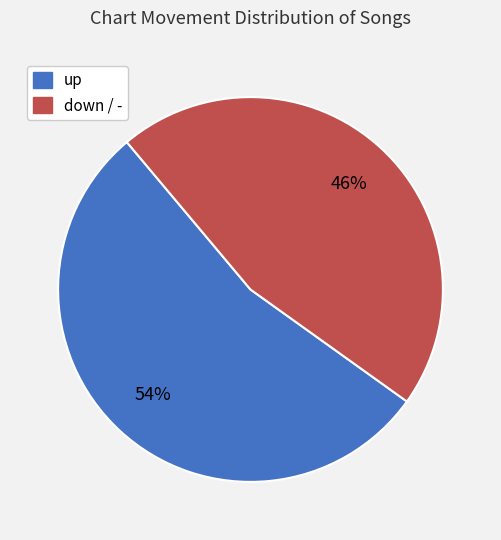

To the nearest percent, what is the average slice percentage?

50%